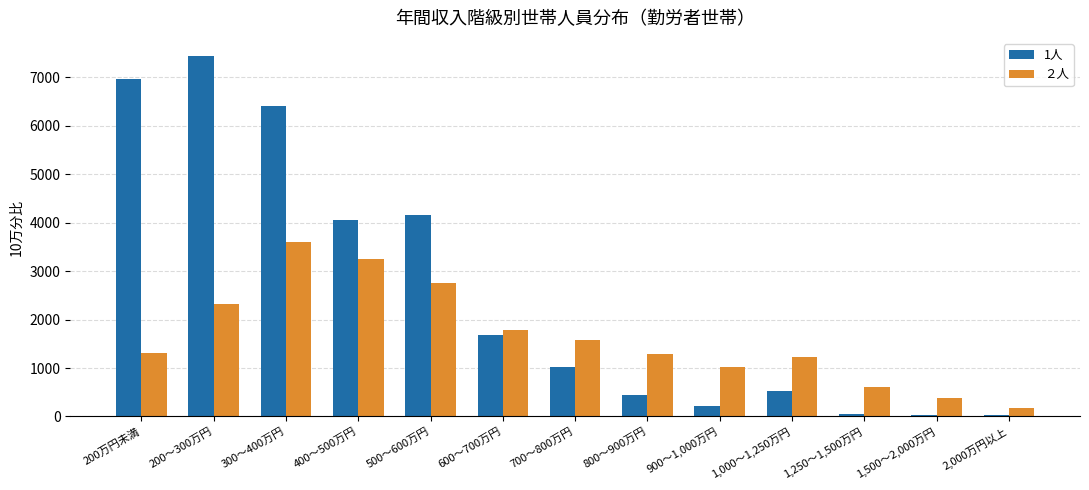

Is the value of ２人 at 1,000～1,250万円 greater than the value of 1人 at 1,000～1,250万円?

Yes